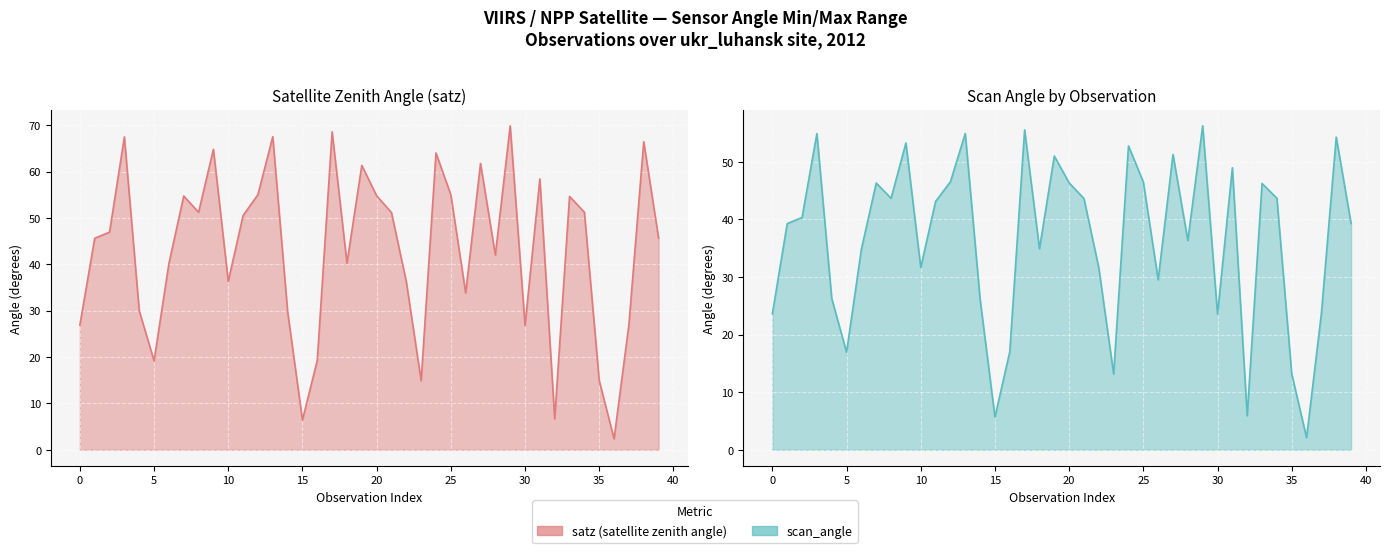

What is the difference between the satz_line values at 22 and 15?

29.8